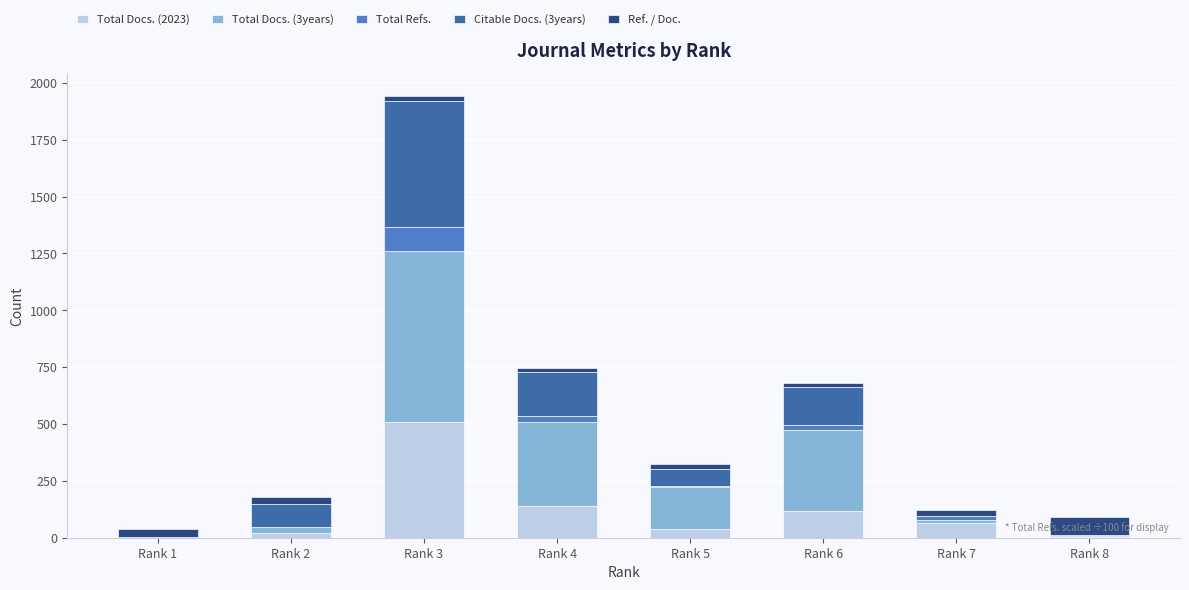

What are all the series names shown in the legend?

Total Docs. (2023), Total Docs. (3years), Total Refs., Citable Docs. (3years), Ref. / Doc.